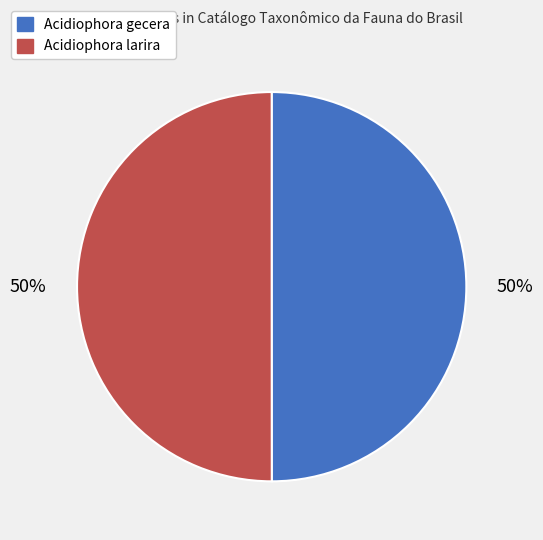

Combined, do Acidiophora larira and Acidiophora gecera account for over 50%?

Yes